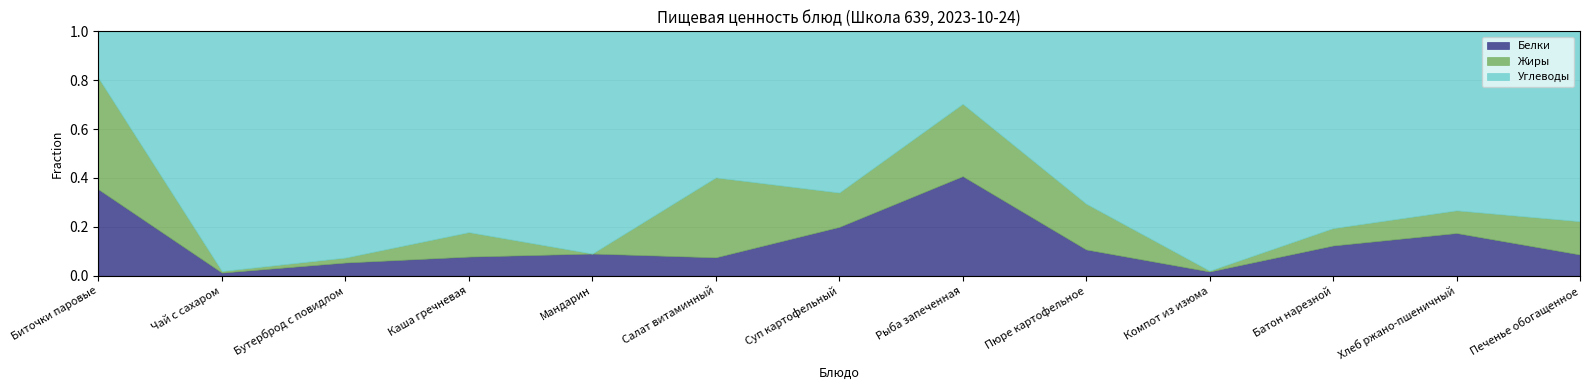

Which series has the largest total across all categories?

Углеводы